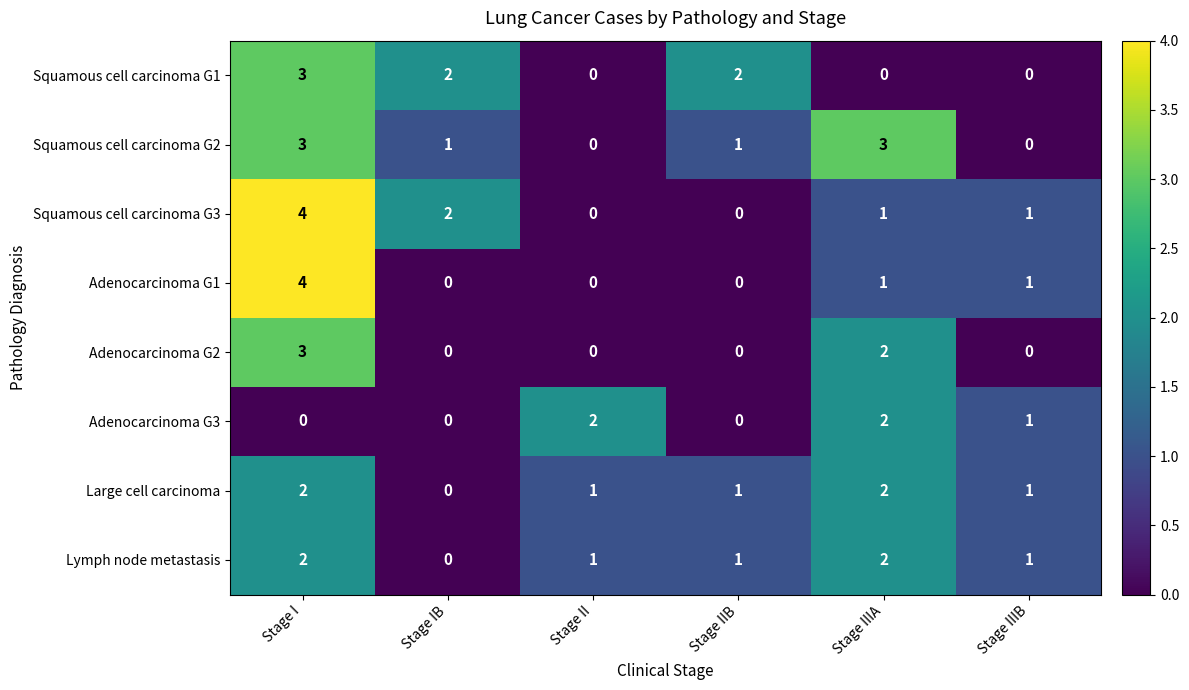

What is the sum of the Squamous cell carcinoma G2 values at Stage IIIA and Stage II?

3